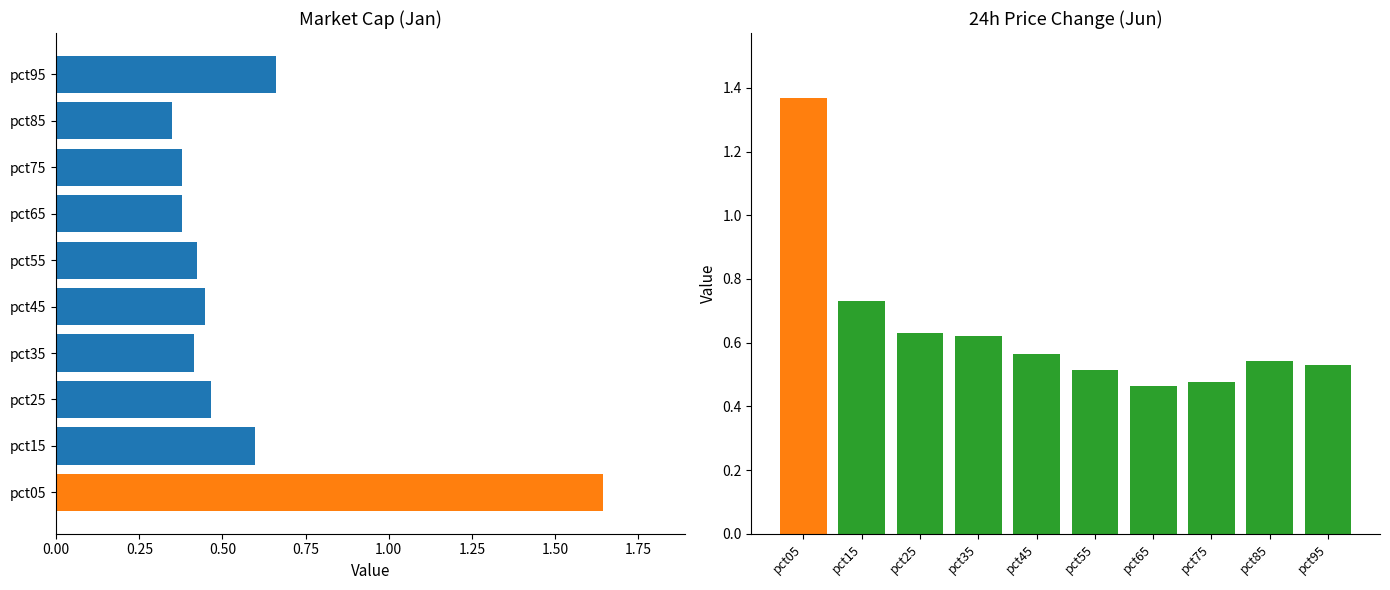

Is the value of Jun at pct15 greater than the value of Jan at pct75?

Yes